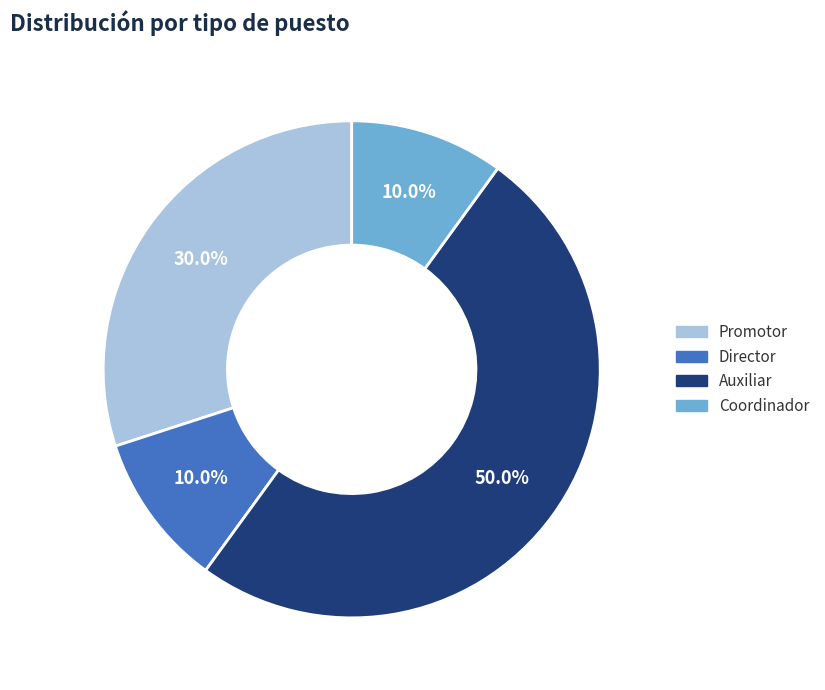

Does Coordinador represent more than half of the total?

No